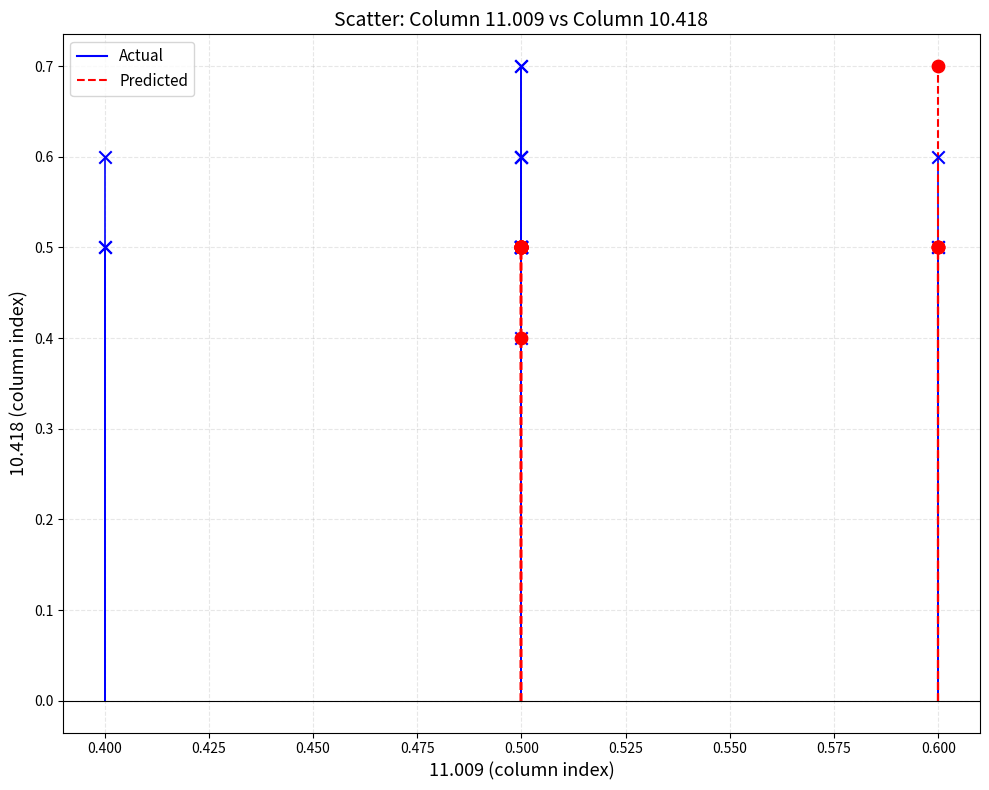

What are all the series names shown in the legend?

Actual, Predicted